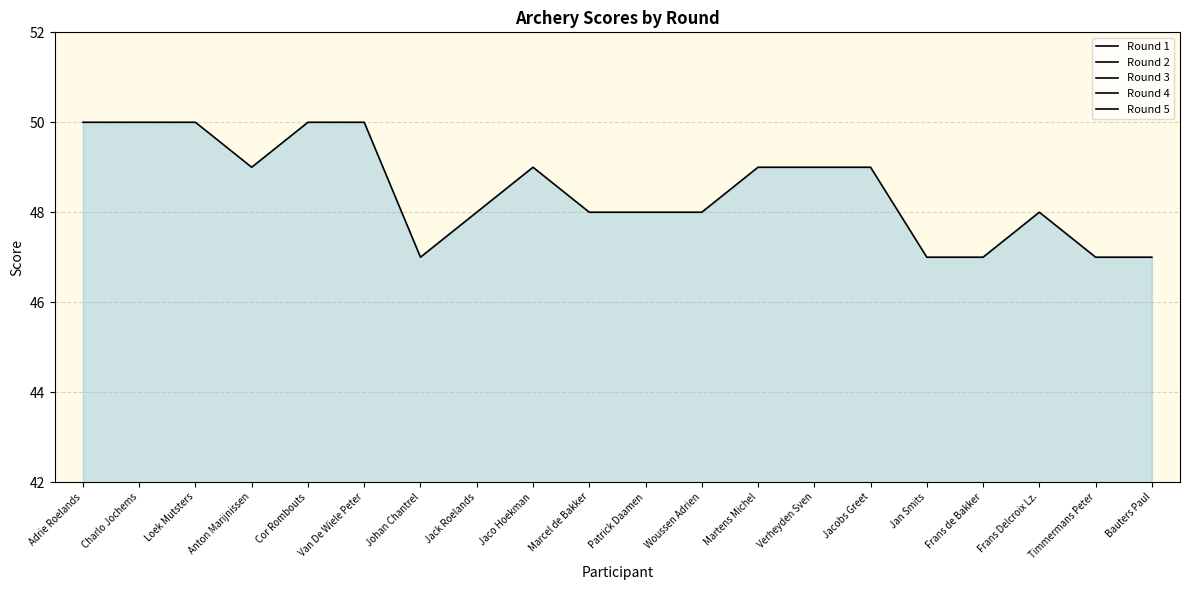

Which series has the largest total across all categories?

Round 5